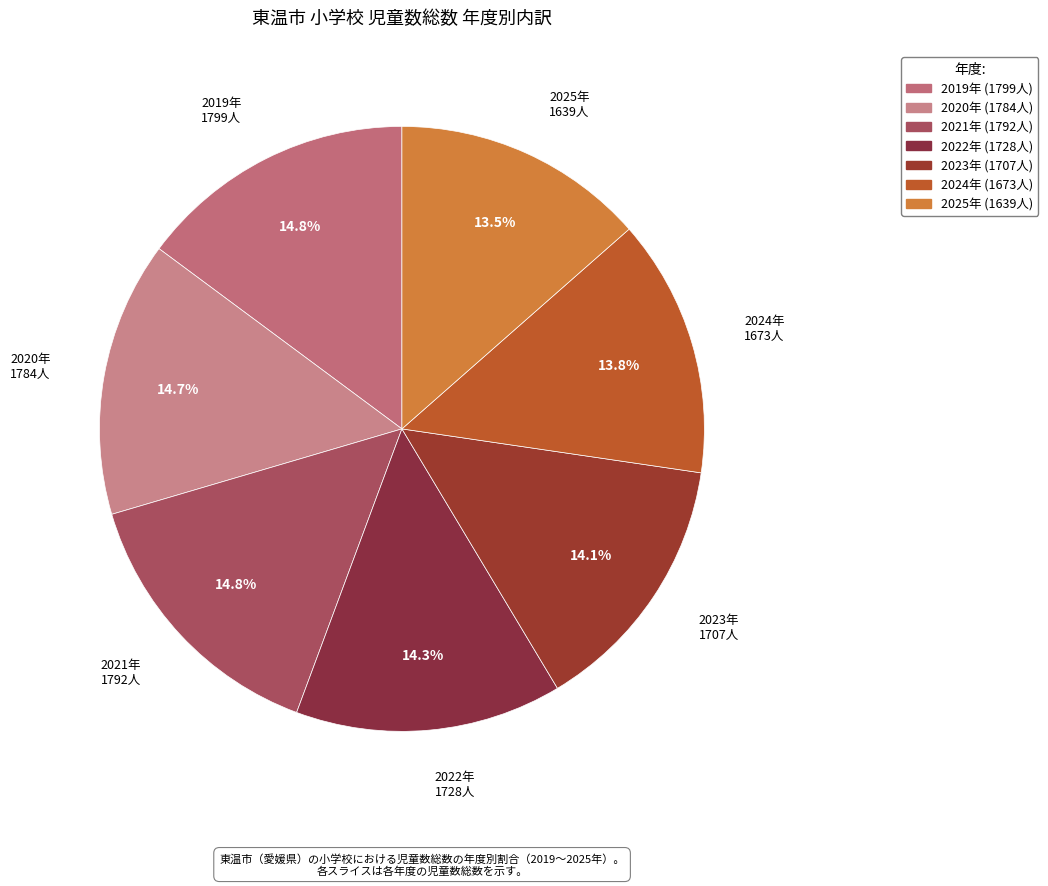

To the nearest percent, what is the difference between the largest and smallest slice percentages?

1%